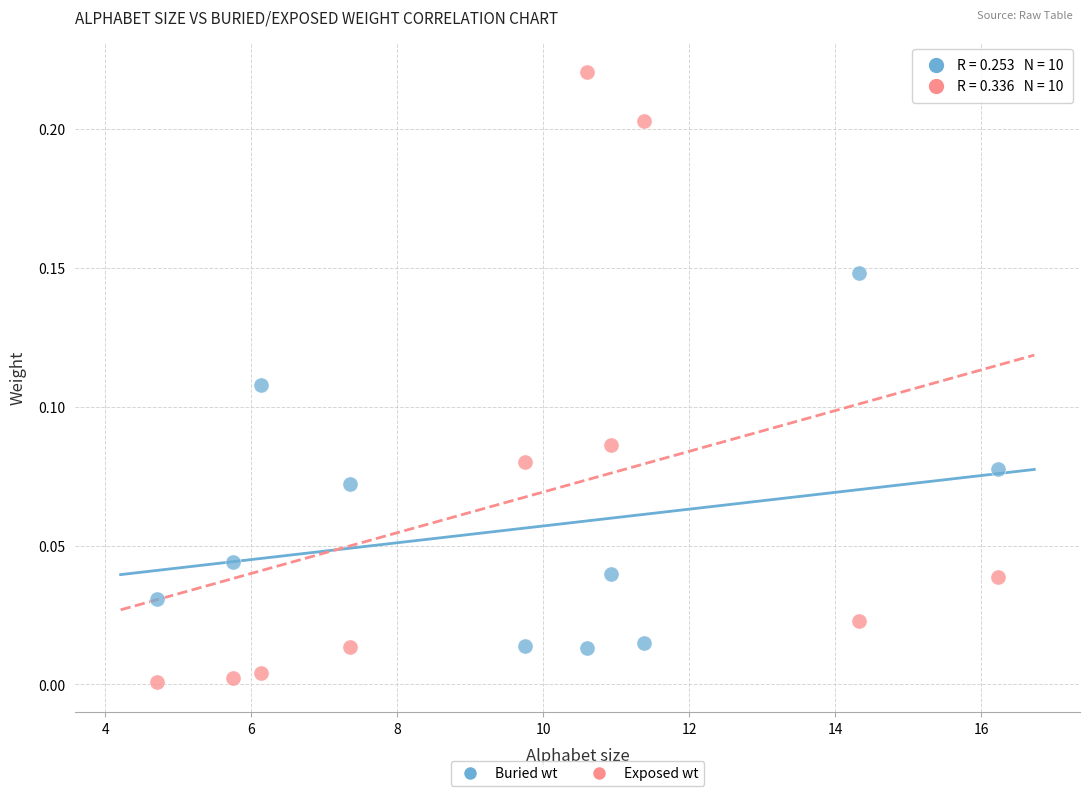

Which series has the widest spread of Y values?

Exposed wt